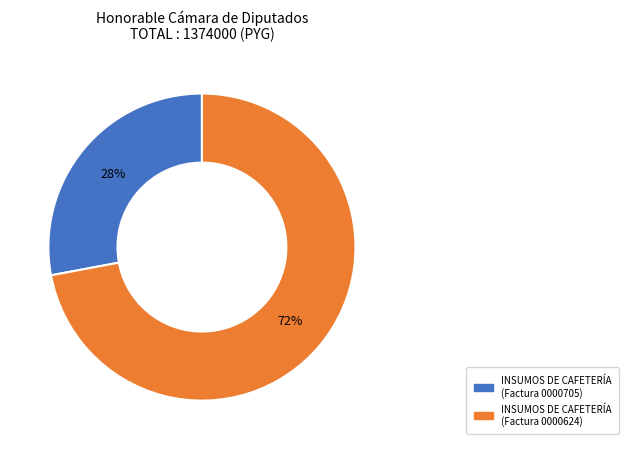

Between INSUMOS DE CAFETERÍA (Factura 0000624) and INSUMOS DE CAFETERÍA (Factura 0000705), which is larger?

INSUMOS DE CAFETERÍA (Factura 0000624)